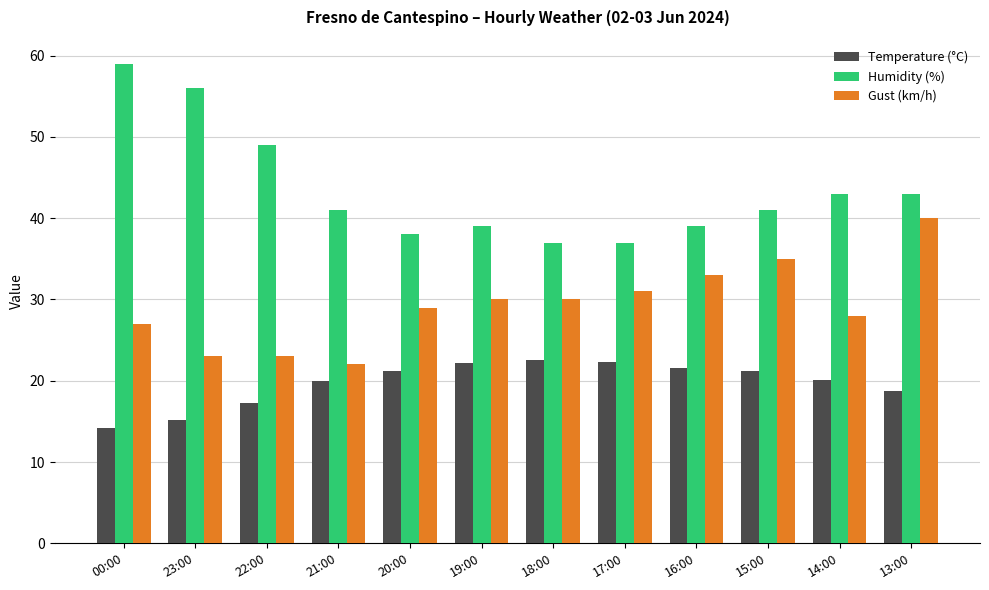

The value of Gust (km/h) at 00:00 is 43.4. True or false?

False